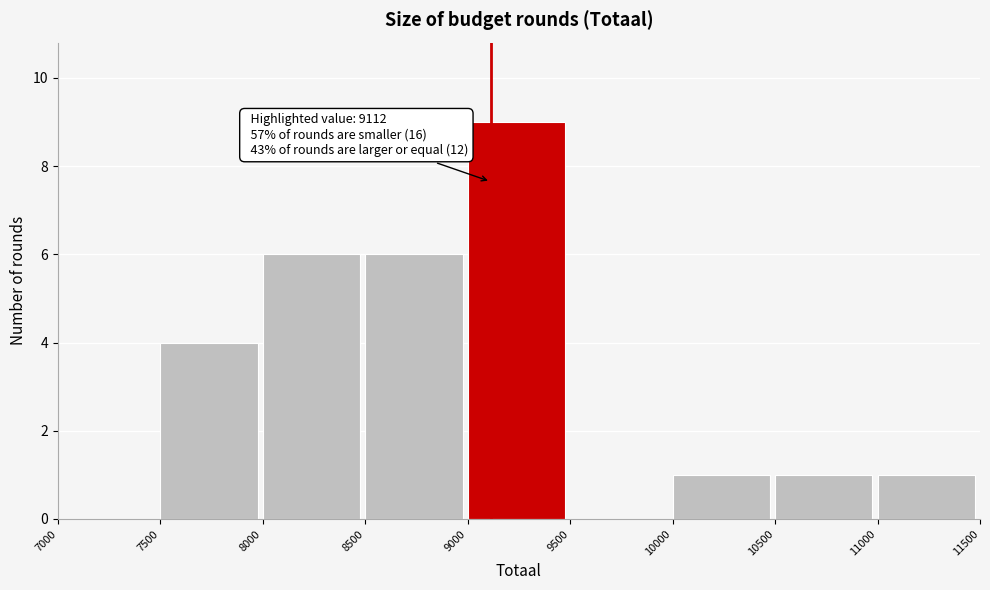

Over which range of the x-axis is the bar tallest?

9000 to 9500